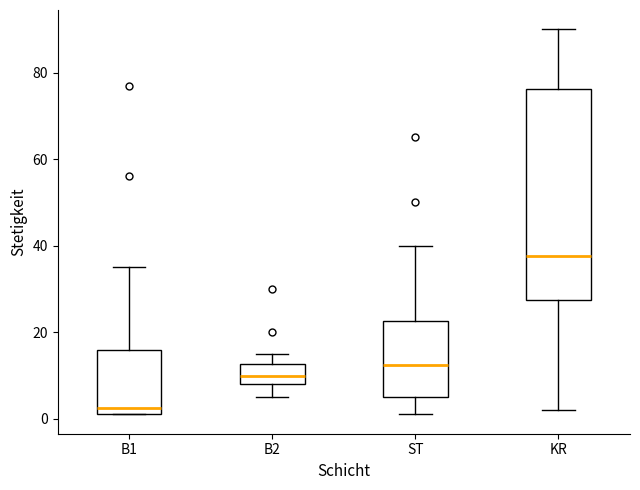

Comparing the boxes themselves (not the whiskers), which one is the tallest?

KR